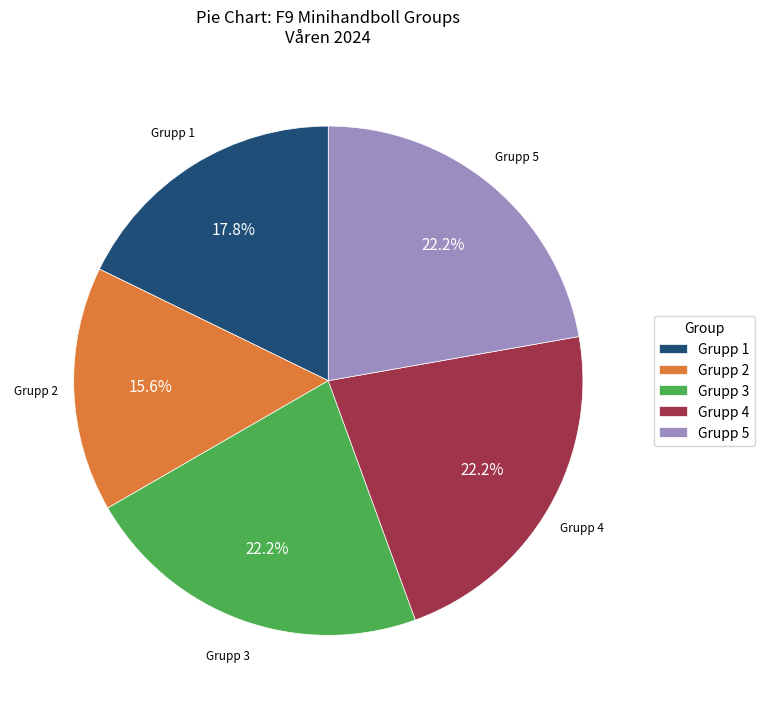

Does any single category account for the majority?

No